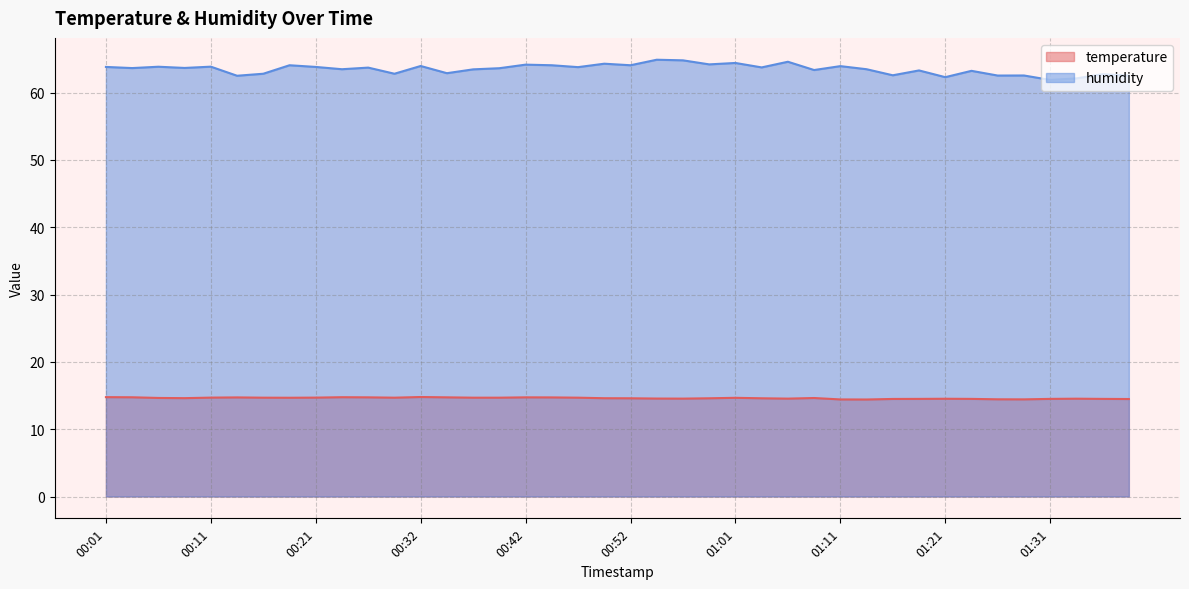

Rank the series at 00:06 from highest to lowest value.

humidity, temperature